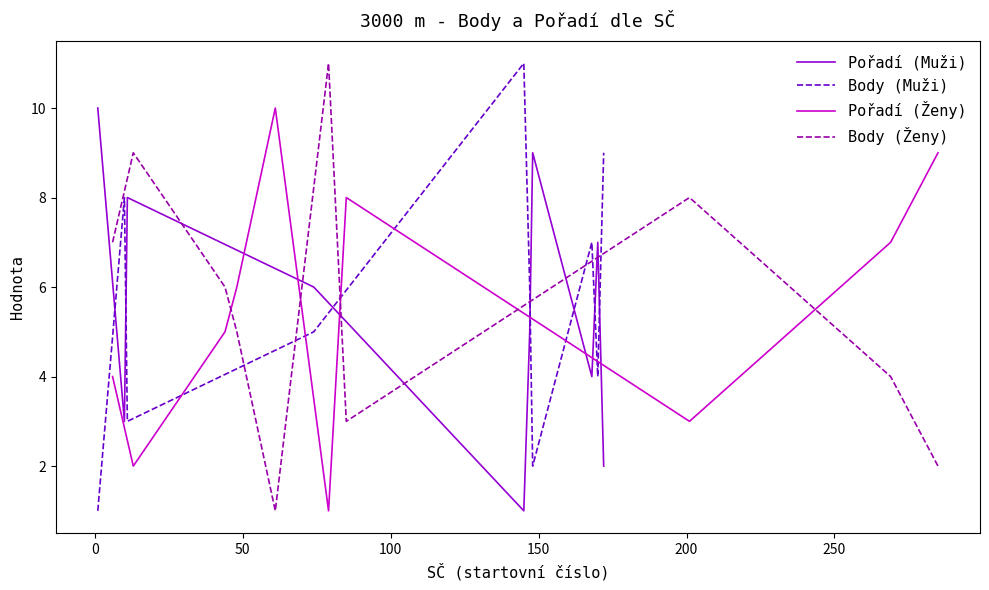

What is the maximum value for Body (Muži)?

11